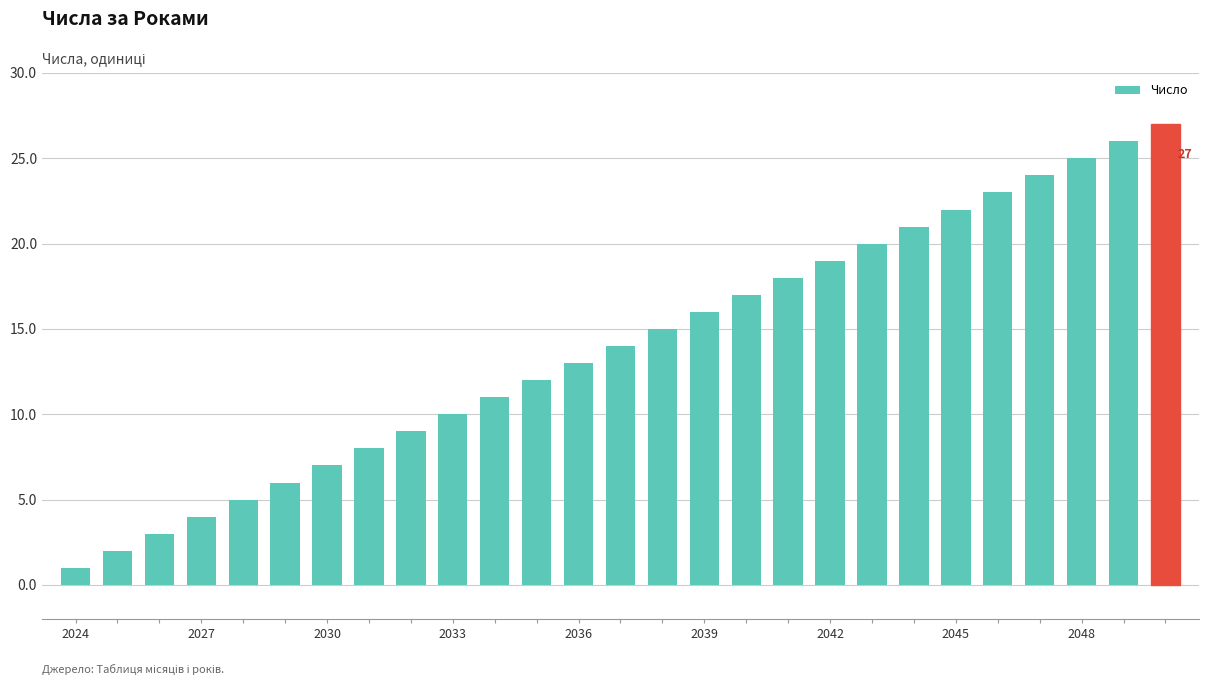

How many distinct data groups are displayed?

1